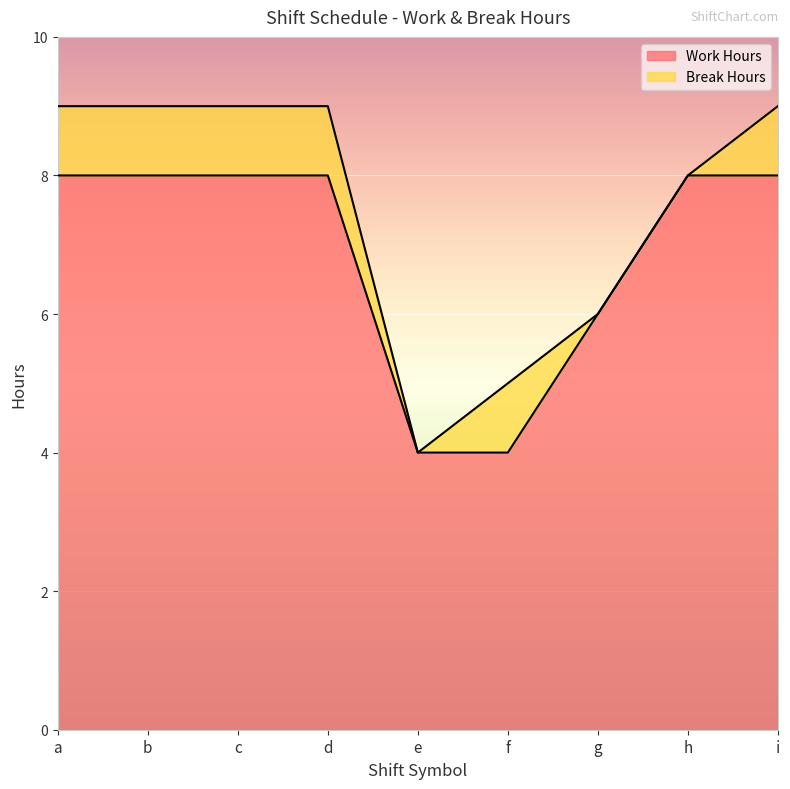

Count the number of categories in the chart.

9